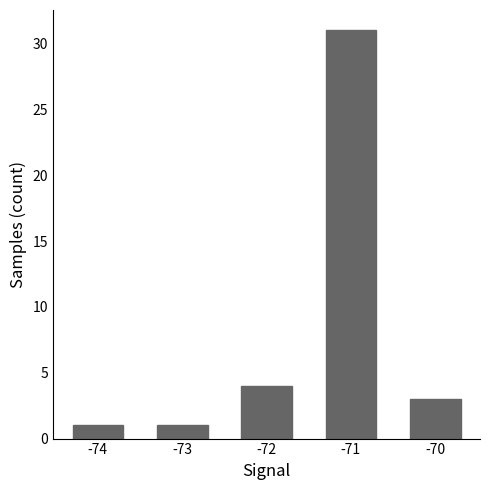

What is the difference between the maximum and minimum values?

30